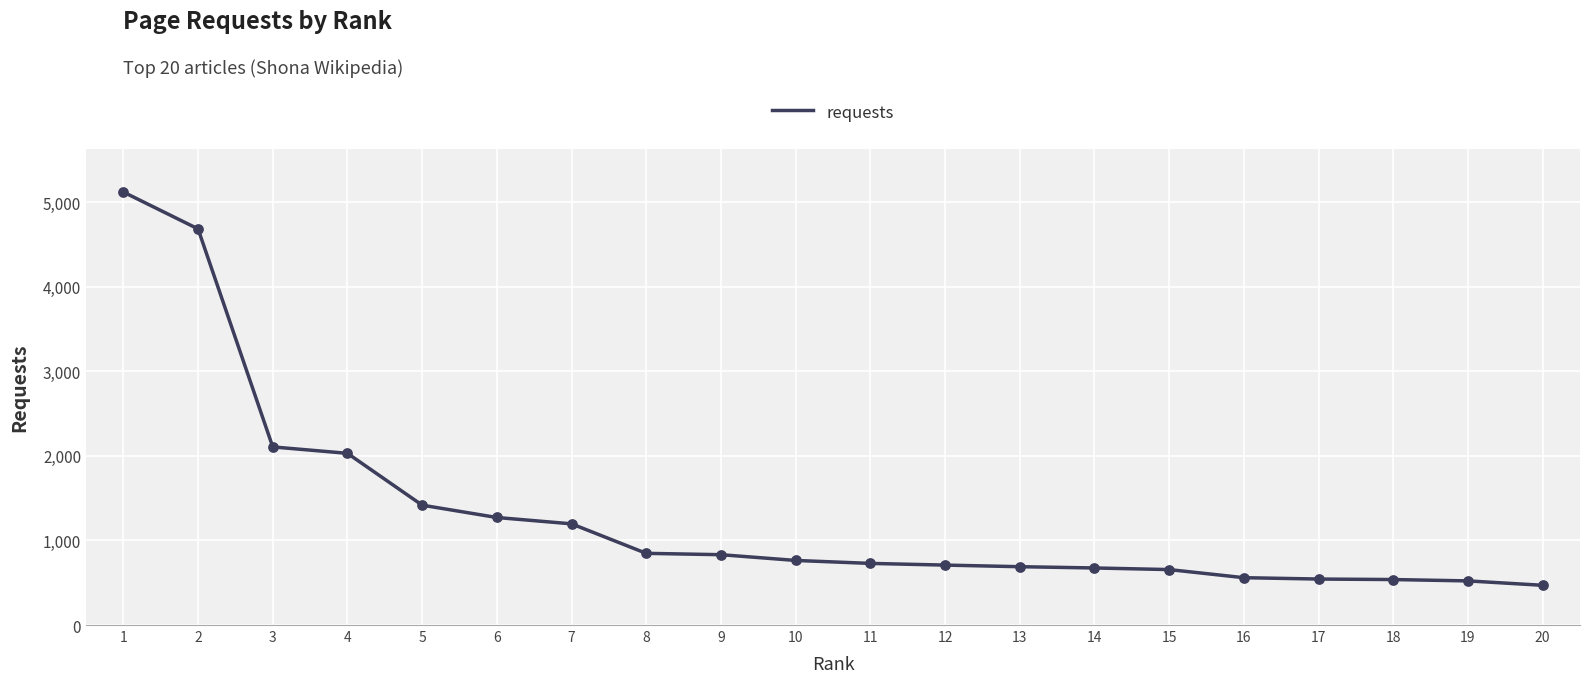

Approximately how many times larger is the value at 12 compared to 11?

1.0